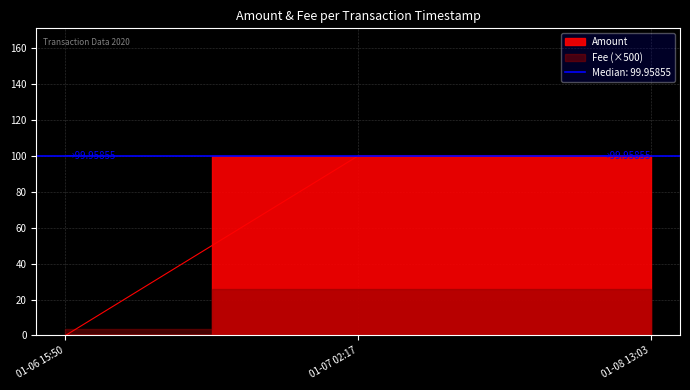

What is the value of the 3rd point from the left?

100.0